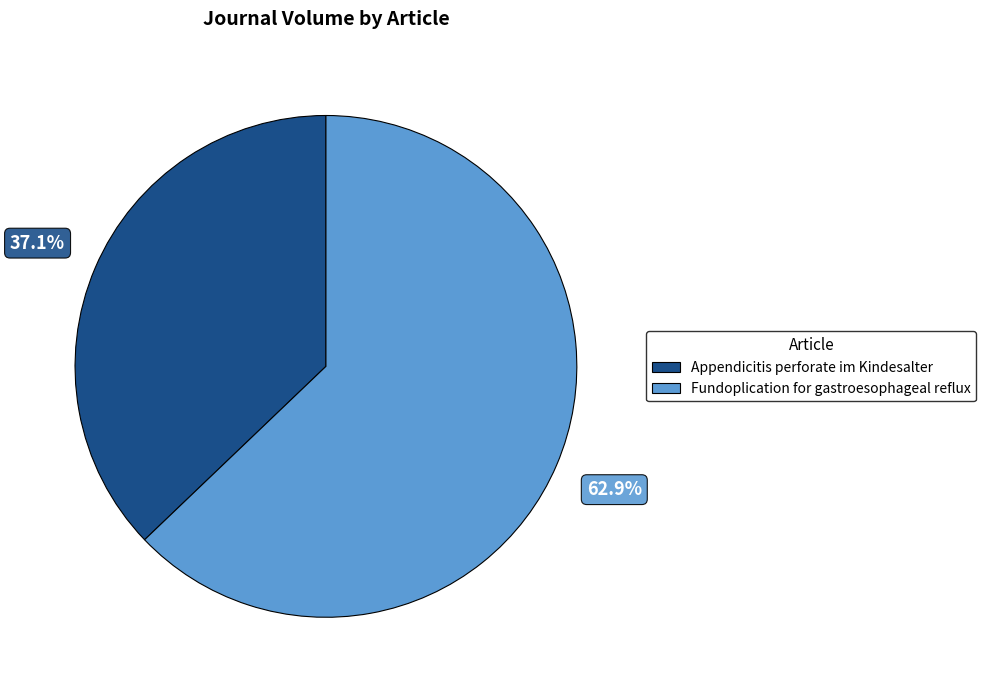

What is the largest slice in the pie chart?

Fundoplication for gastroesophageal reflux